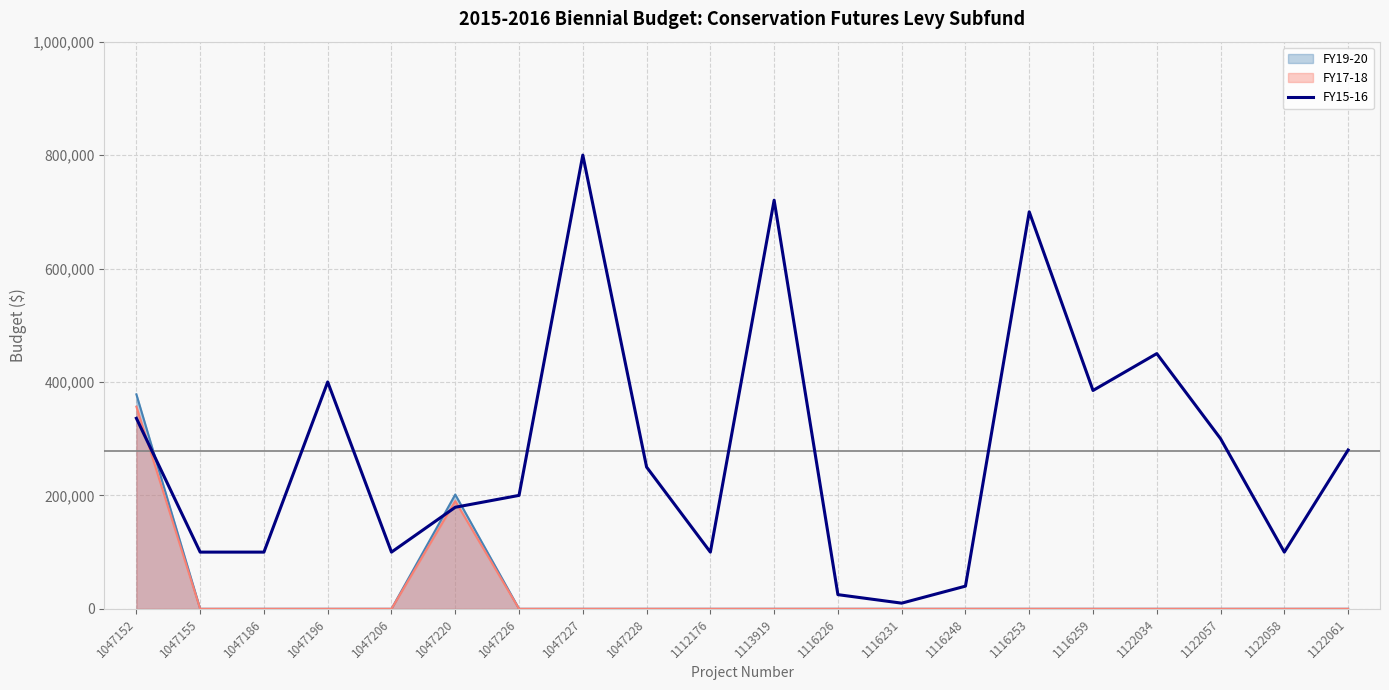

Reading left to right, extract all data points from this chart.

1047152=335985	1047155=100000	1047186=100000	1047196=400000	1047206=100000	1047220=179075	1047226=200000	1047227=800000	1047228=250000	1112176=100000	1113919=720503	1116226=25000	1116231=10000	1116248=40000	1116253=700000	1116259=385000	1122034=450000	1122057=300000	1122058=100000	1122061=280000